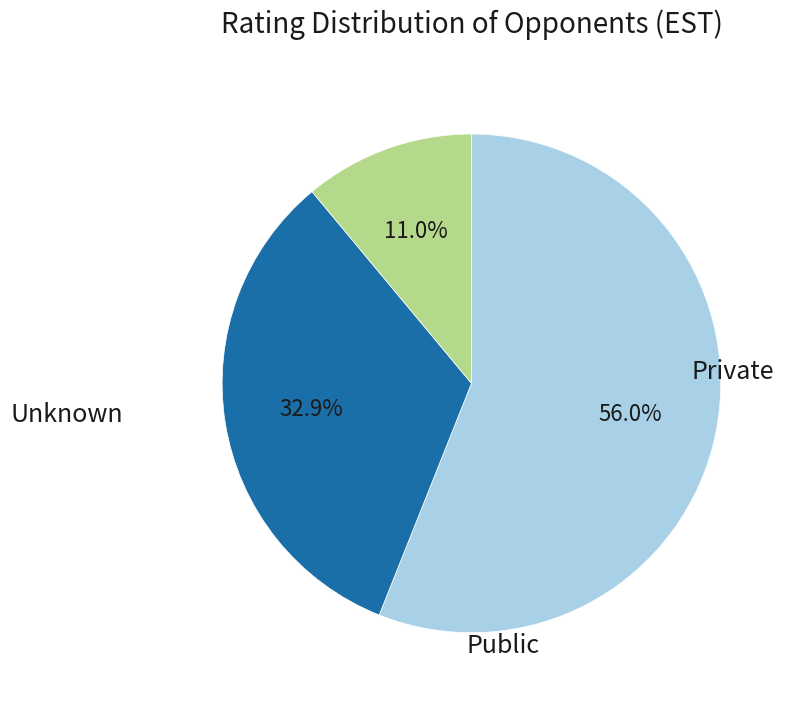

Is there any slice that represents more than half of the pie?

Yes